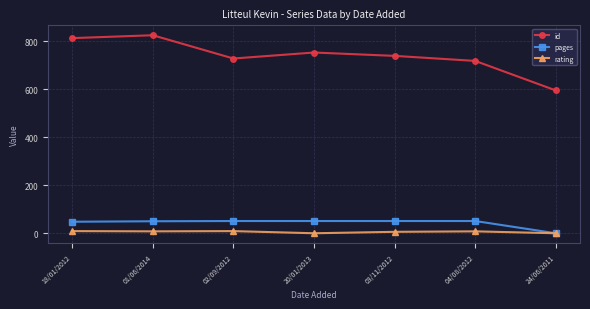

Which series has the largest range (max minus min)?

id